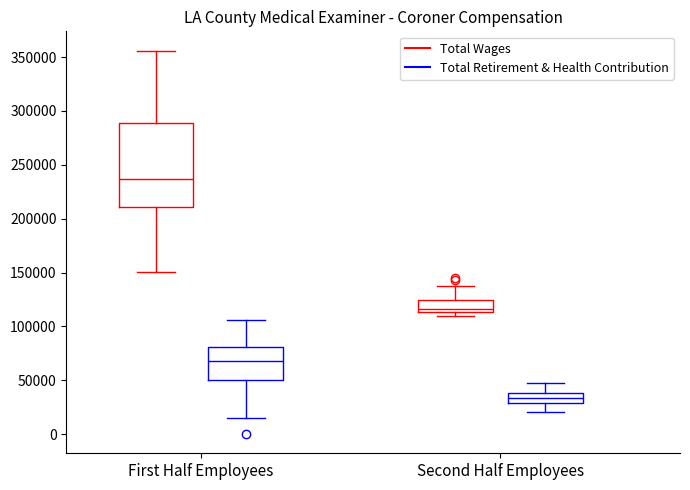

Where does the lower whisker of the box for First Half Employees (Total Retirement & Health Contribution) end on the y-axis? The values are not printed on the chart, so give them approximately, as read against the axis.

15000